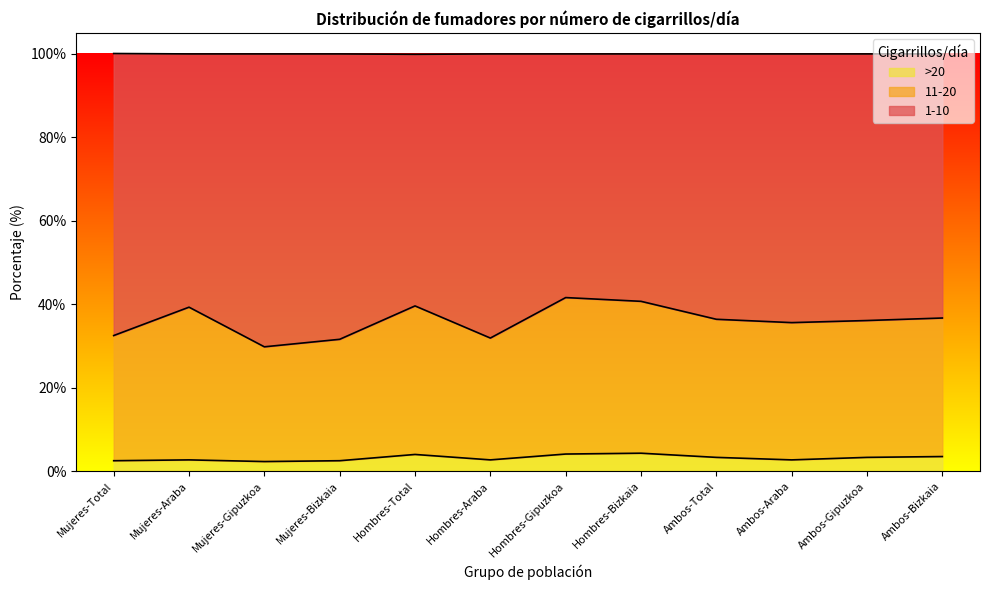

What is the minimum value for >20?

2.3